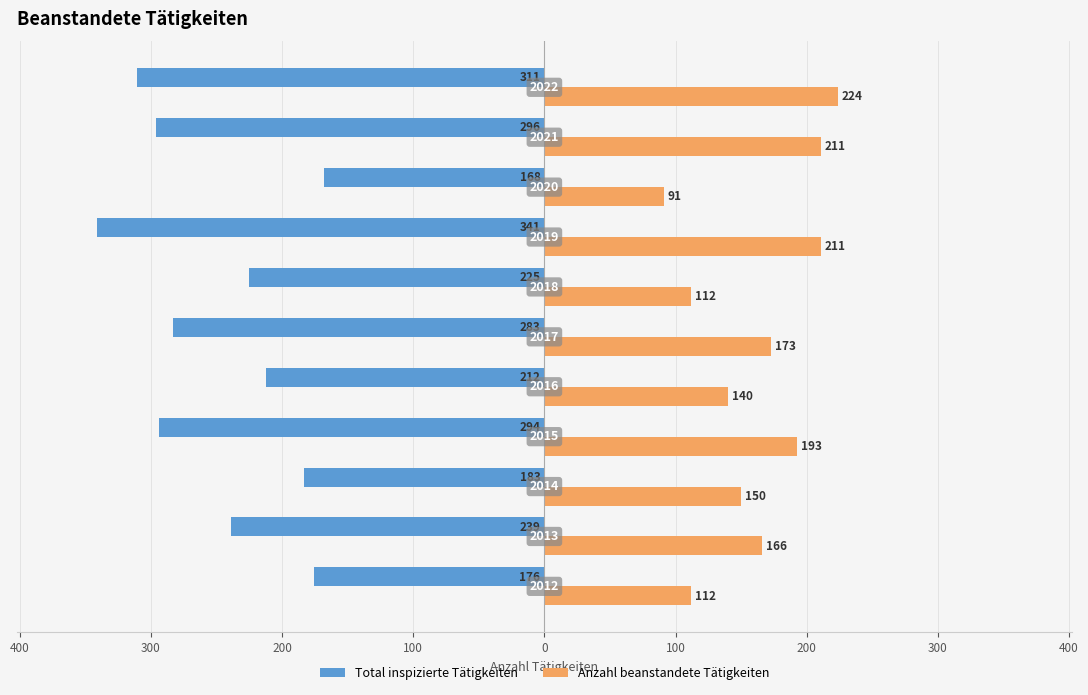

What are all the series names shown in the legend?

Total inspizierte Tätigkeiten, Anzahl beanstandete Tätigkeiten